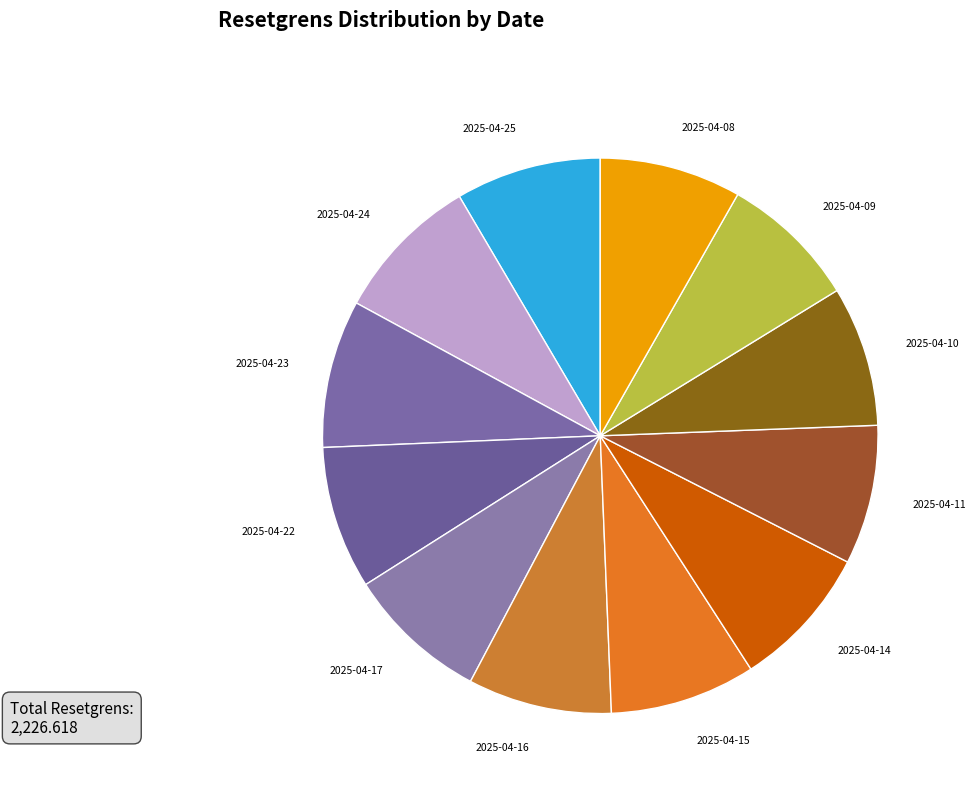

Is it true that 2025-04-22 is 3% of the pie?

False